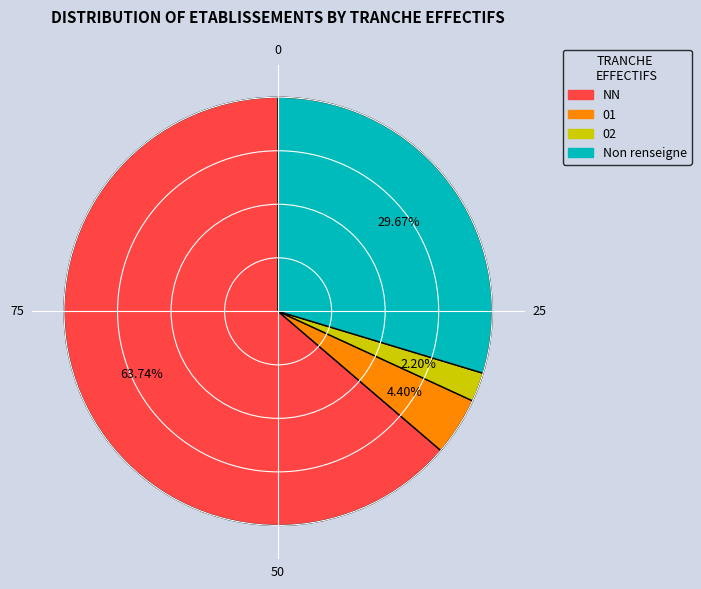

What percentage is the NN slice, to the nearest percent?

64%